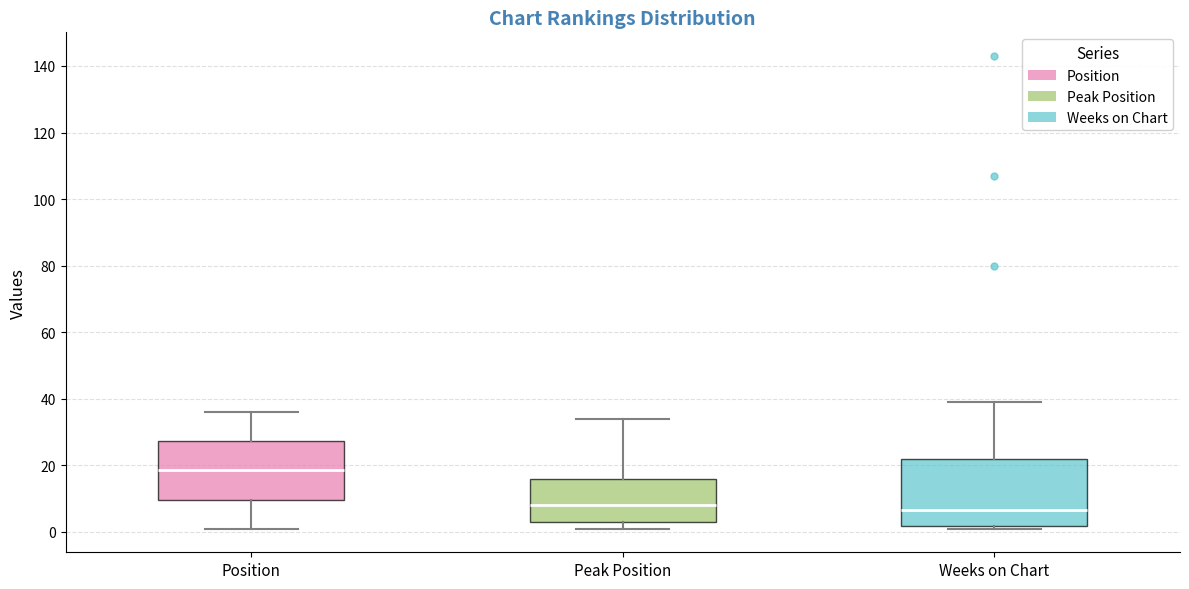

Where is the upper edge of the box for Position on the y-axis? The values are not printed on the chart, so give them approximately, as read against the axis.

28